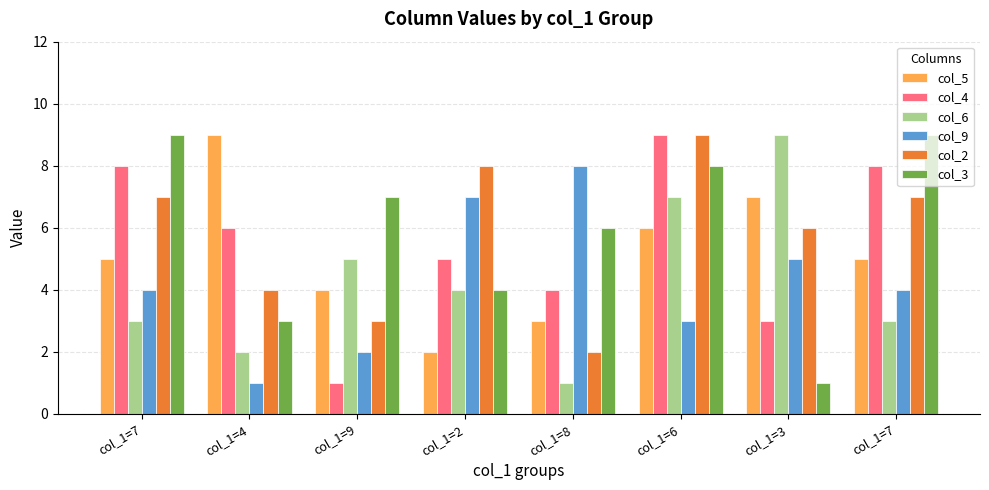

Is it true that col_5 equals 8 at col_1=7?

False